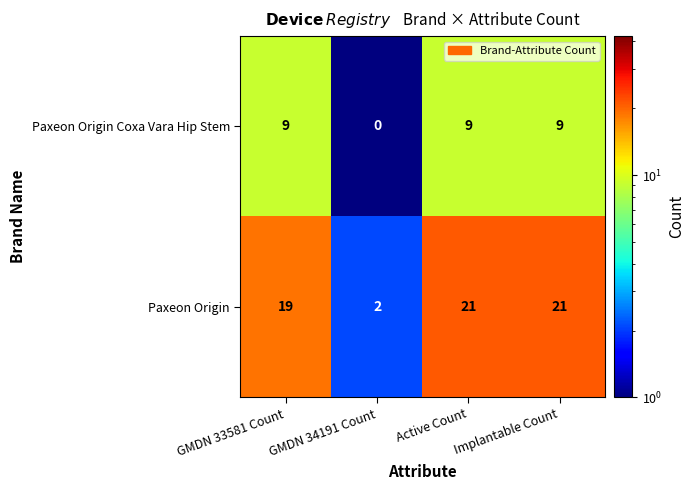

Is it true that Paxeon Origin Coxa Vara Hip Stem equals 9 at GMDN 33581 Count?

True